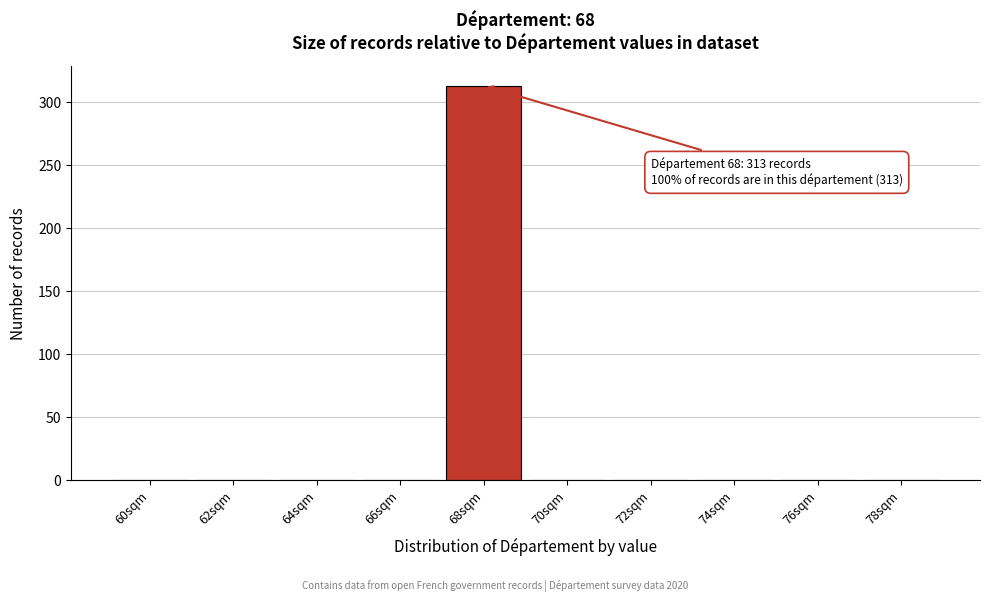

Reading left to right, list all the values displayed in this chart.

60sqm=0	62sqm=0	64sqm=0	66sqm=0	68sqm=313	70sqm=0	72sqm=0	74sqm=0	76sqm=0	78sqm=0